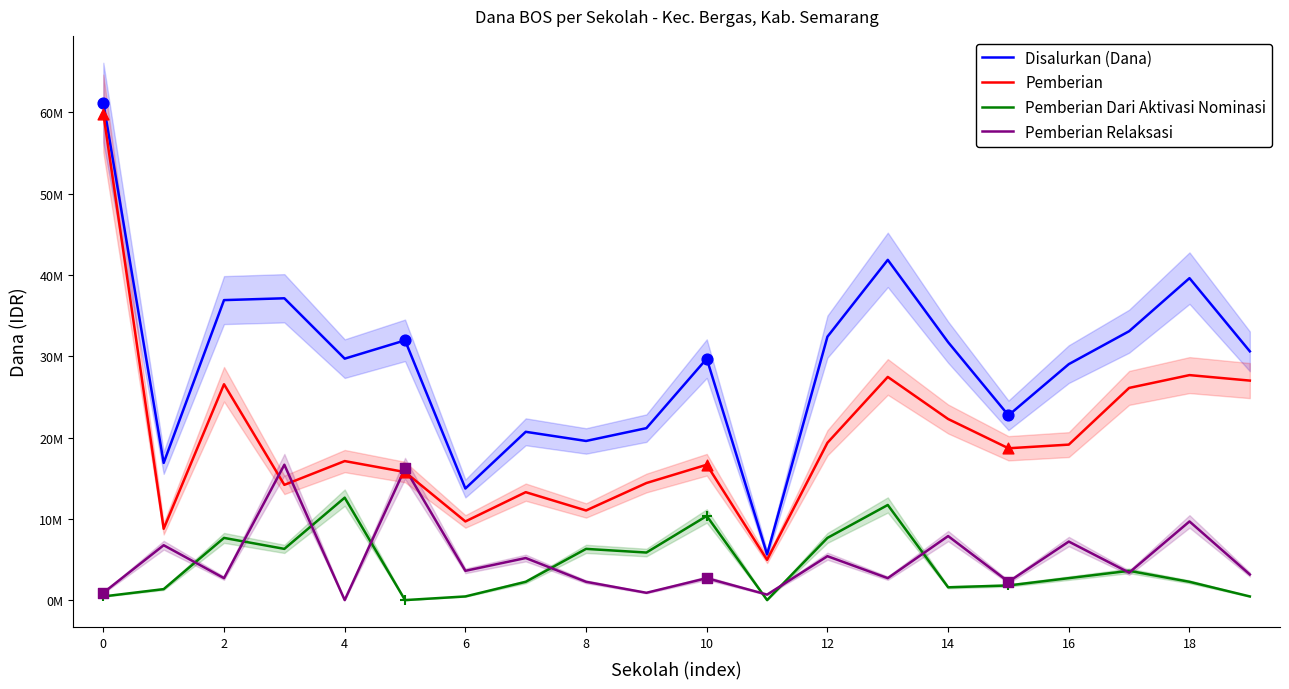

What are all the series names shown in the legend?

Disalurkan (Dana), Pemberian, Pemberian Dari Aktivasi Nominasi, Pemberian Relaksasi